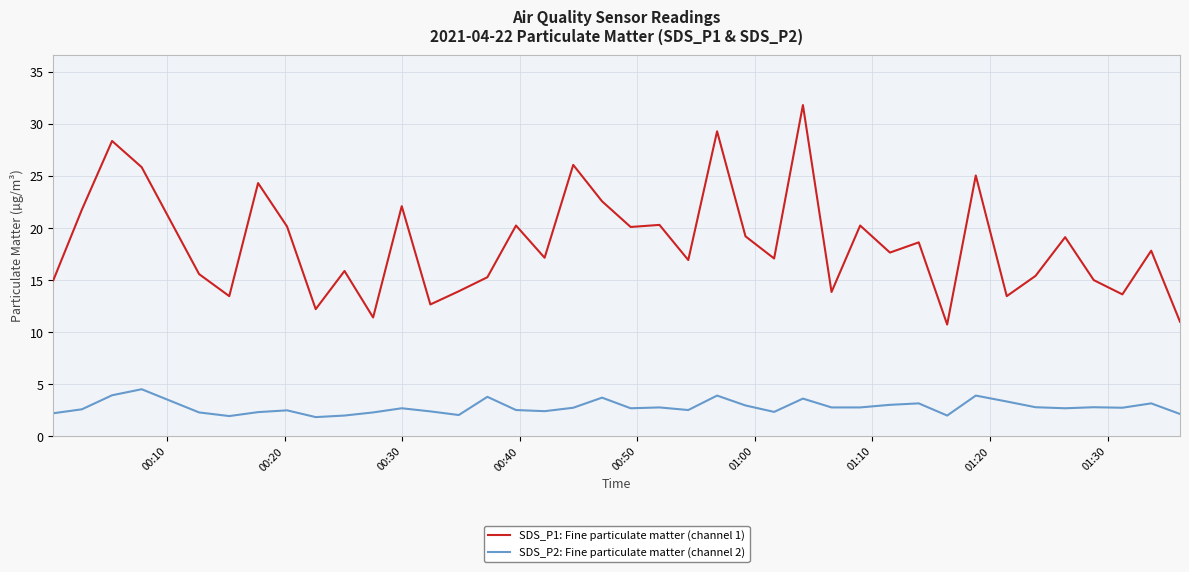

Which series has the largest total across all categories?

SDS_P1: Fine particulate matter (channel 1)